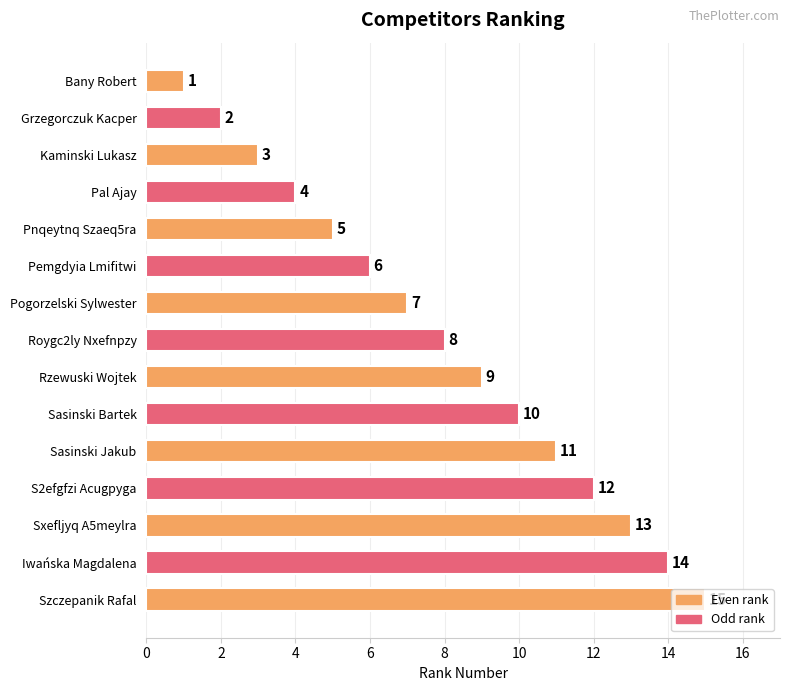

List the labels in order of value, largest first.

Szczepanik Rafal, Iwańska Magdalena, Sxefljyq A5meylra, S2efgfzi Acugpyga, Sasinski Jakub, Sasinski Bartek, Rzewuski Wojtek, Roygc2ly Nxefnpzy, Pogorzelski Sylwester, Pemgdyia Lmifitwi, Pnqeytnq Szaeq5ra, Pal Ajay, Kaminski Lukasz, Grzegorczuk Kacper, Bany Robert